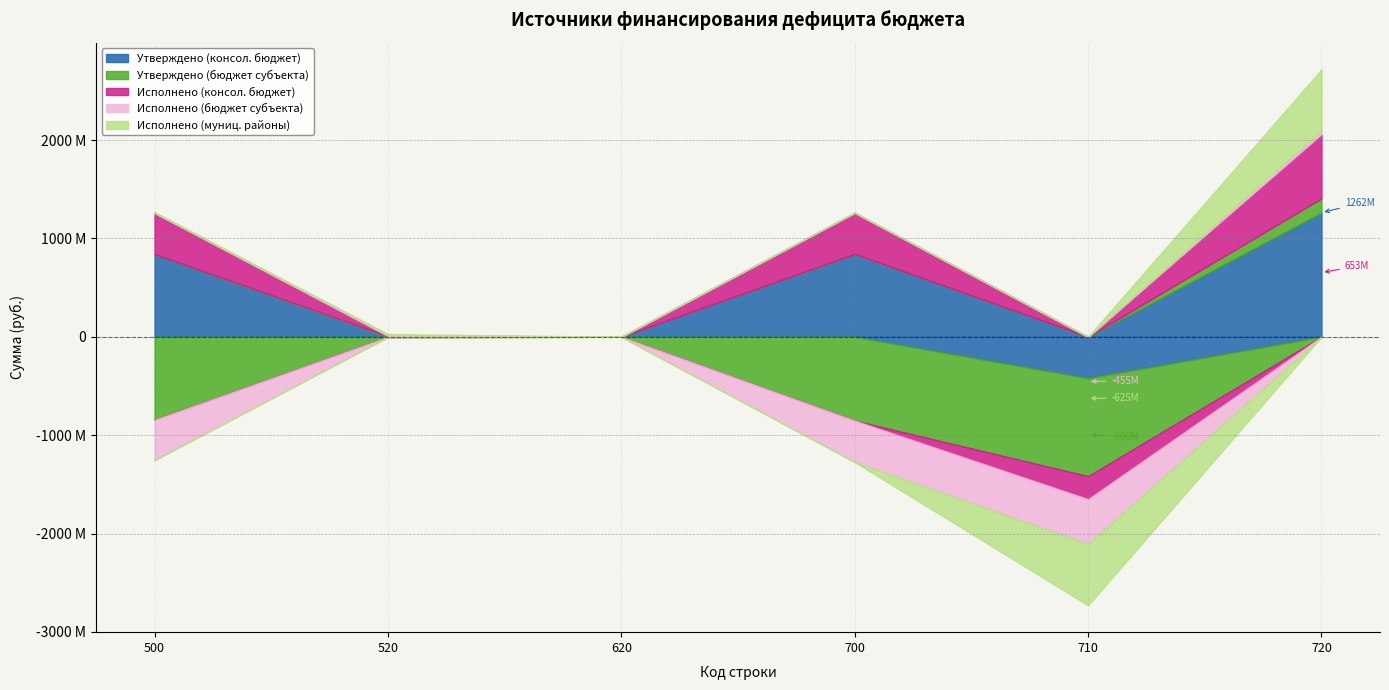

Is the value of Исполнено (бюджет субъекта) at 700 greater than the value of Утверждено (консол. бюджет) at 720?

No